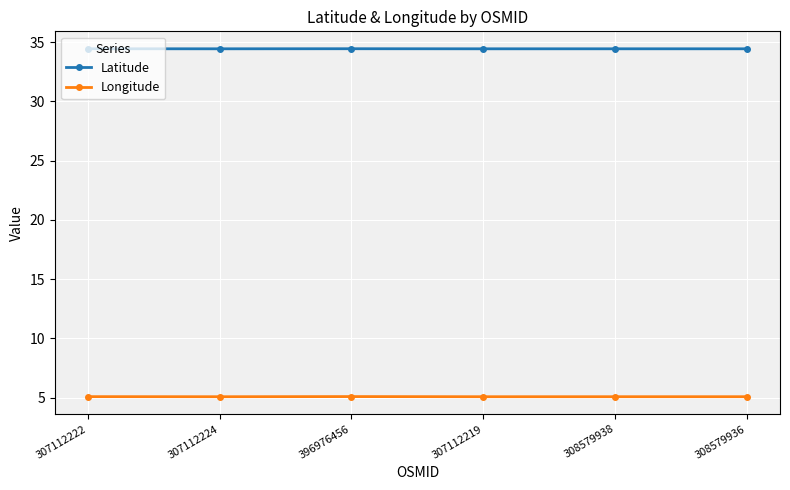

What is the label of the 4th point from the left?

307112219